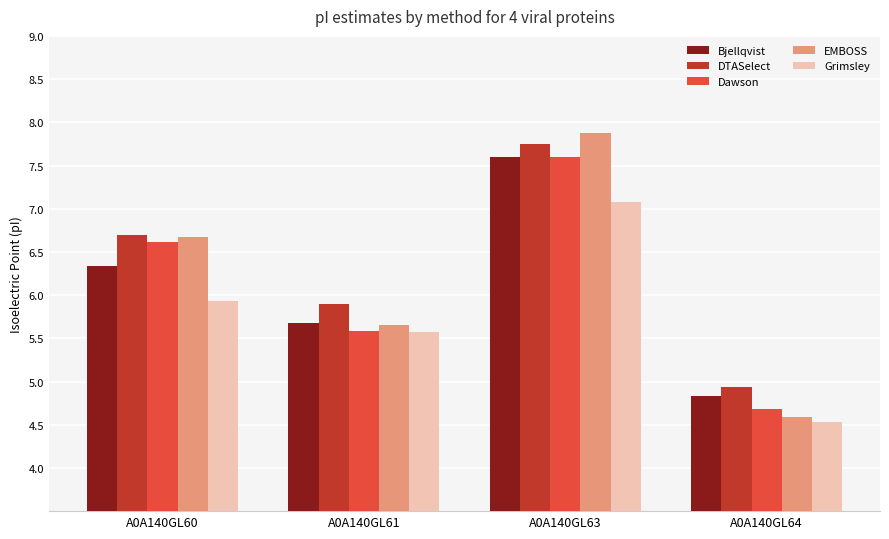

True or false: DTASelect has a value of 3.1 at A0A140GL61.

False